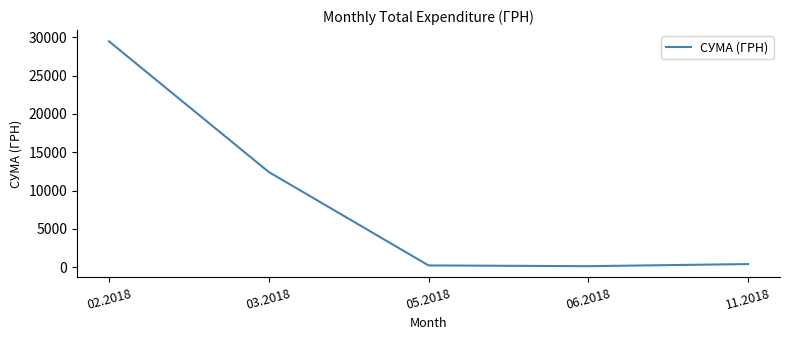

What is the sum of the values at 05.2018 and 03.2018?

12634.0